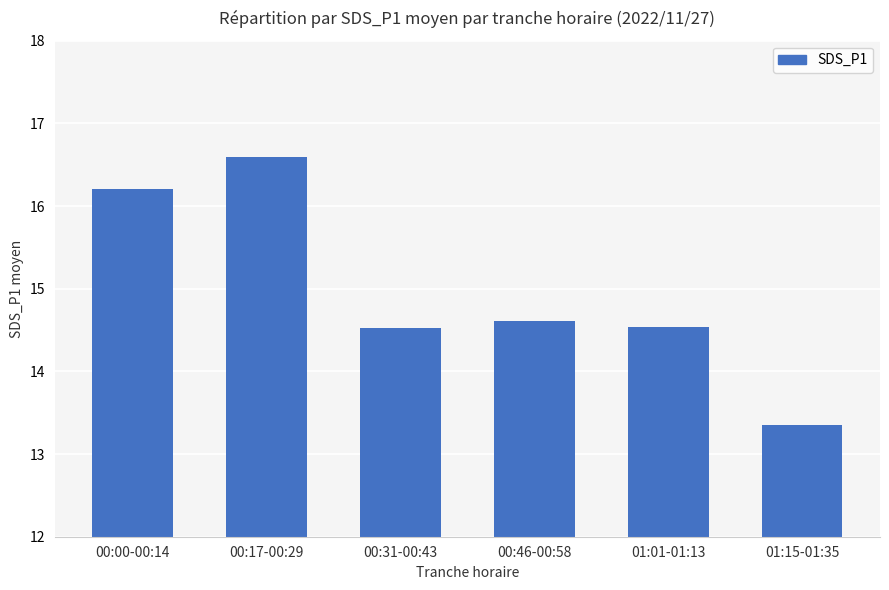

Approximately how many times larger is the value at 00:00-00:14 compared to 00:31-00:43?

1.1